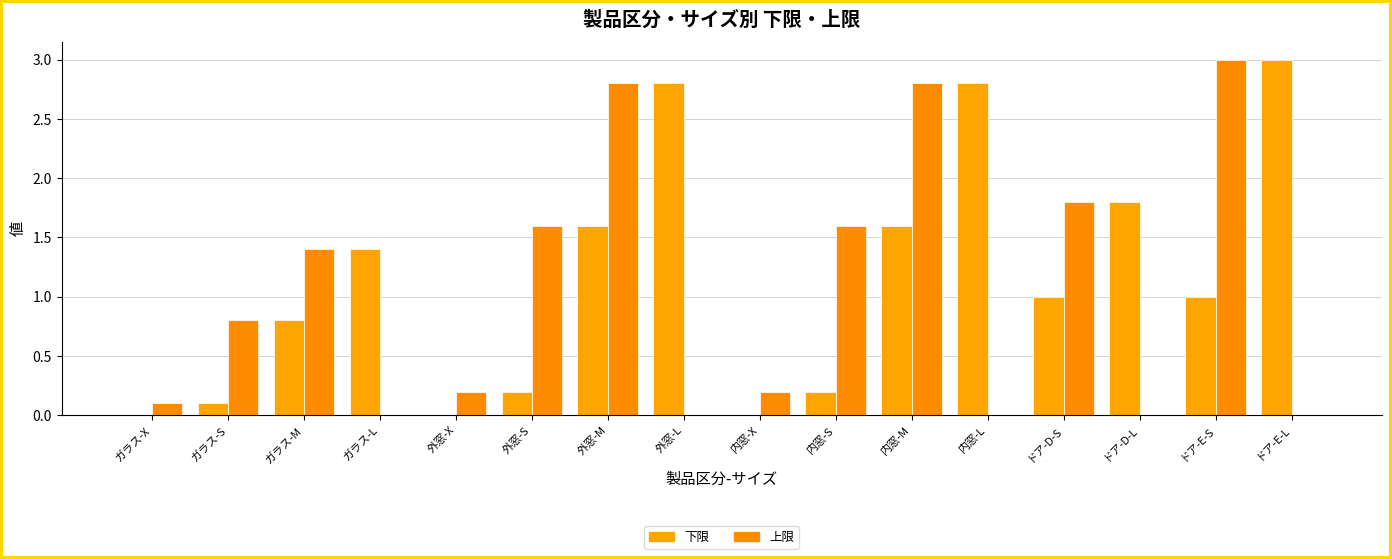

At how many categories does at least one series exceed 2?

6